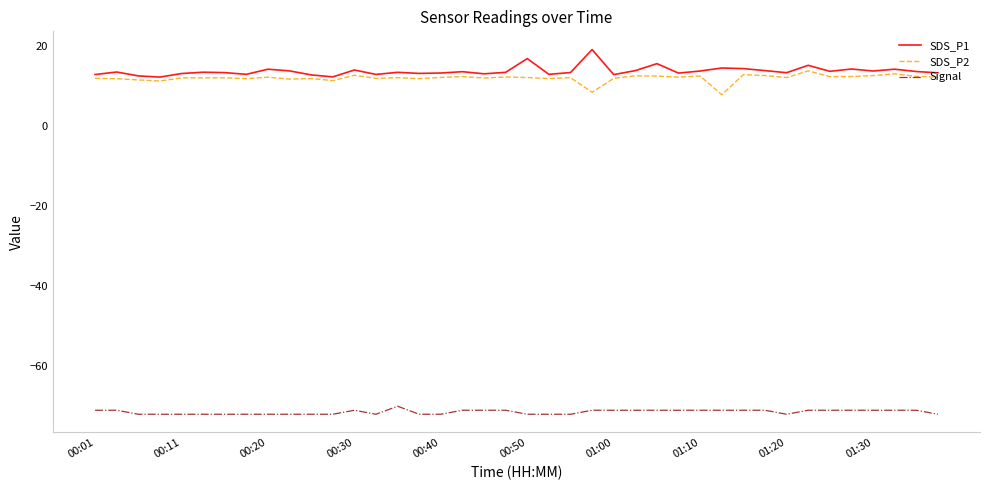

True or false: SDS_P1 and Signal intersect in this chart.

False